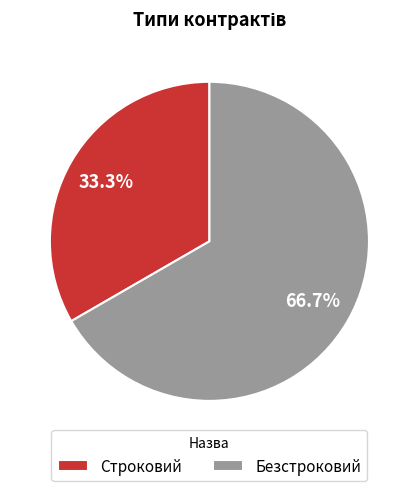

To the nearest percent, what is the difference between the largest and smallest slice percentages?

33%